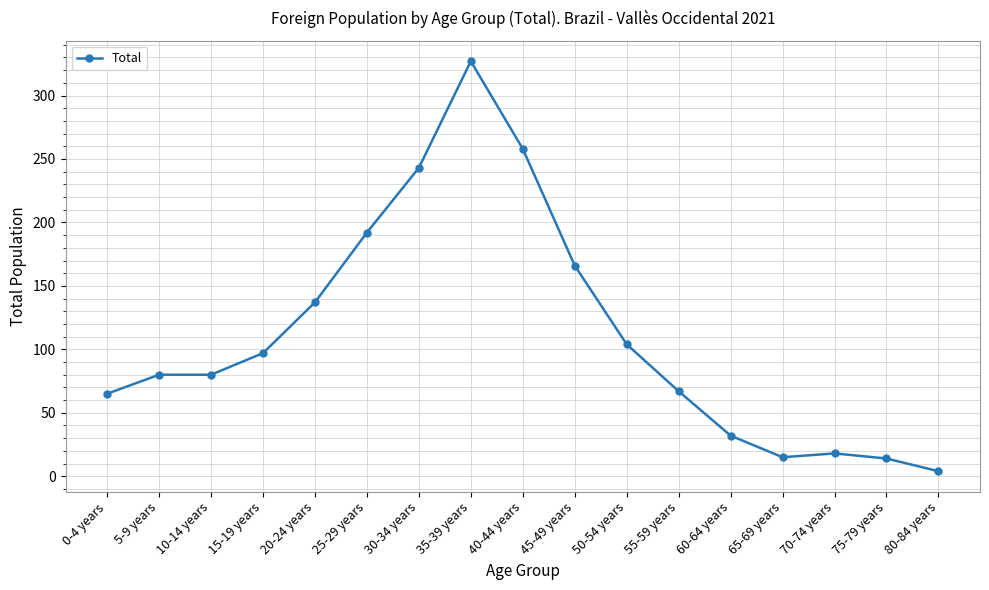

What value does the data have at 0-4 years, to the nearest 5?

65